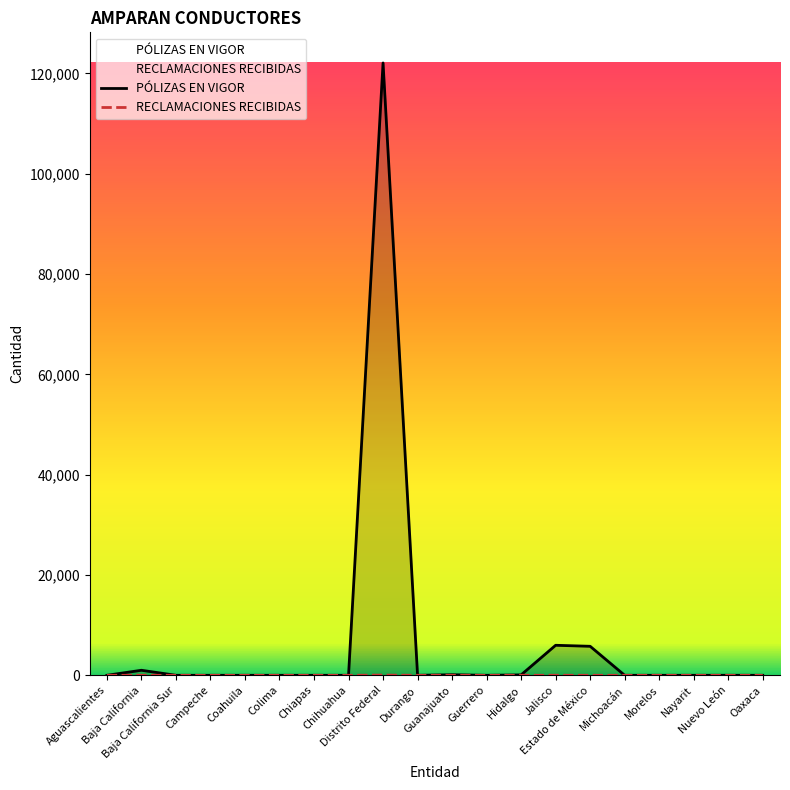

What is the difference between the highest and lowest values at Coahuila?

1